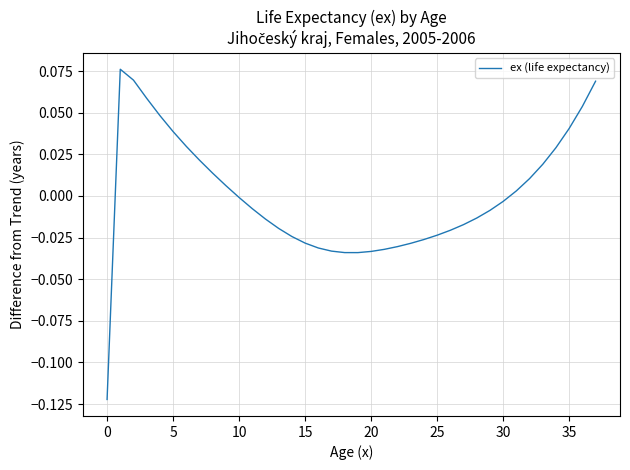

What is the difference between the maximum and minimum values?

0.2